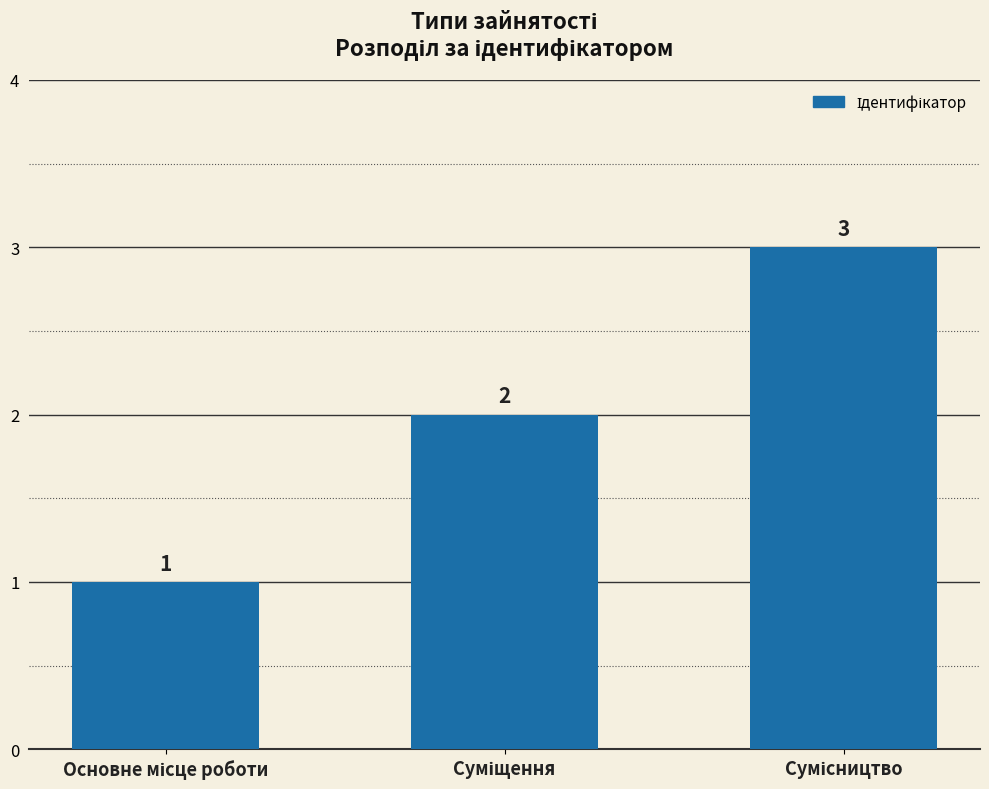

What is the minimum value shown in the chart?

1